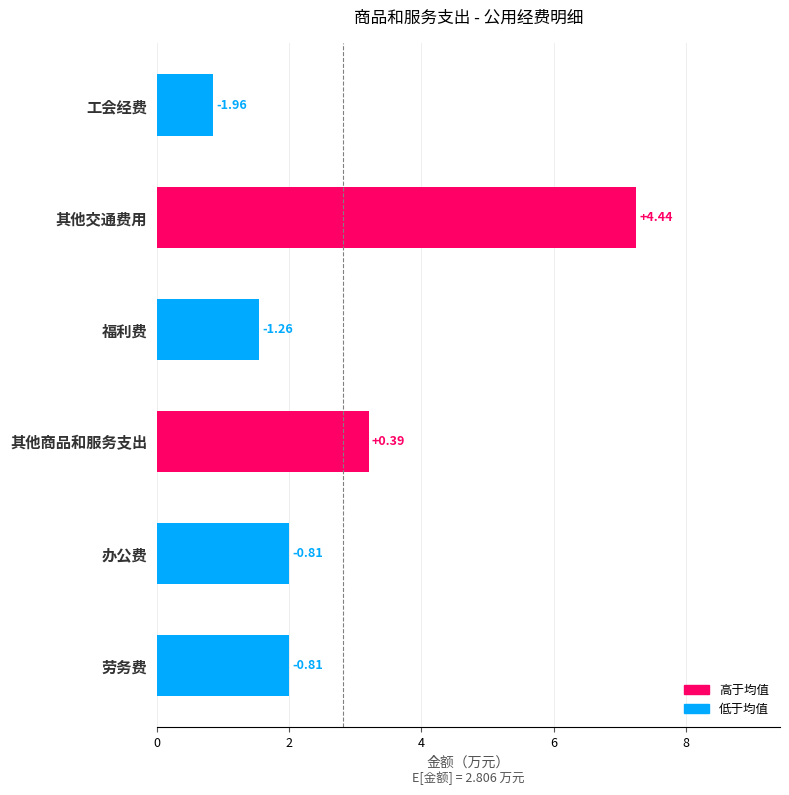

Are the bars grouped side by side (vs. stacked)?

No